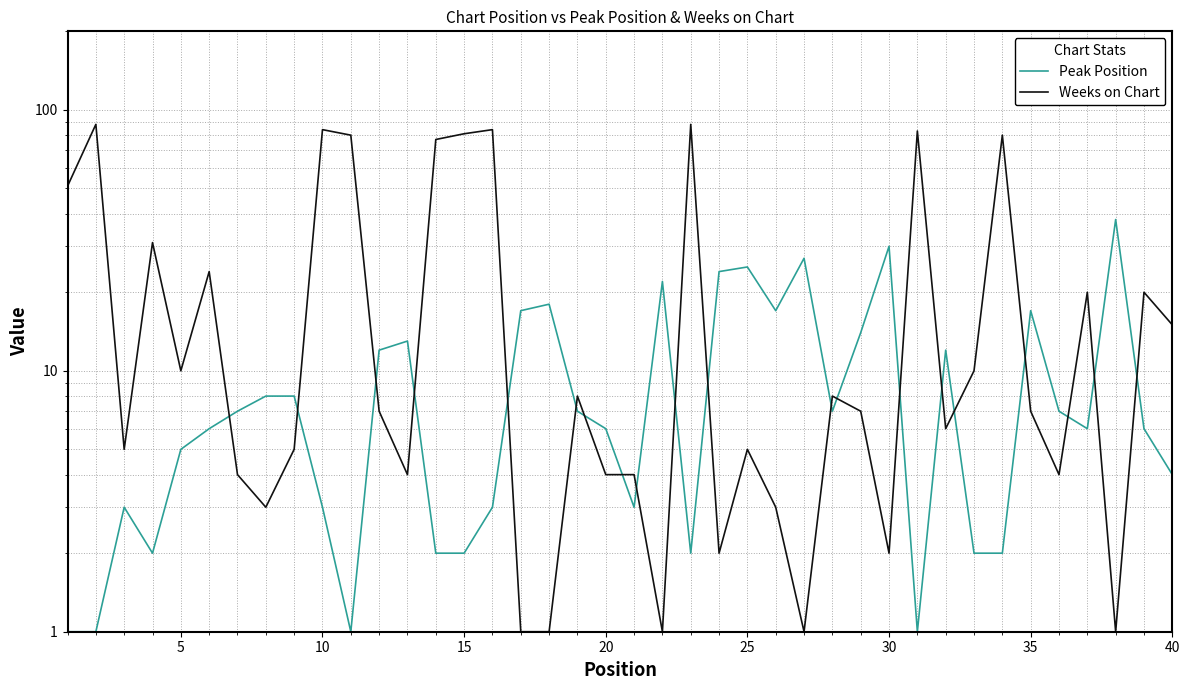

How many interior local peaks does the Weeks on Chart series have?

13